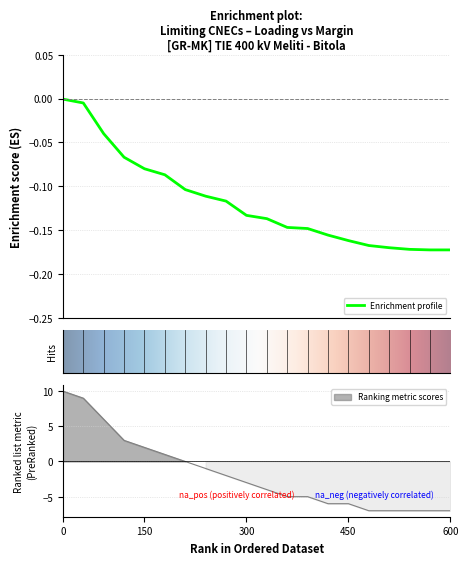

How many times do Loading and Margin cross each other?

1